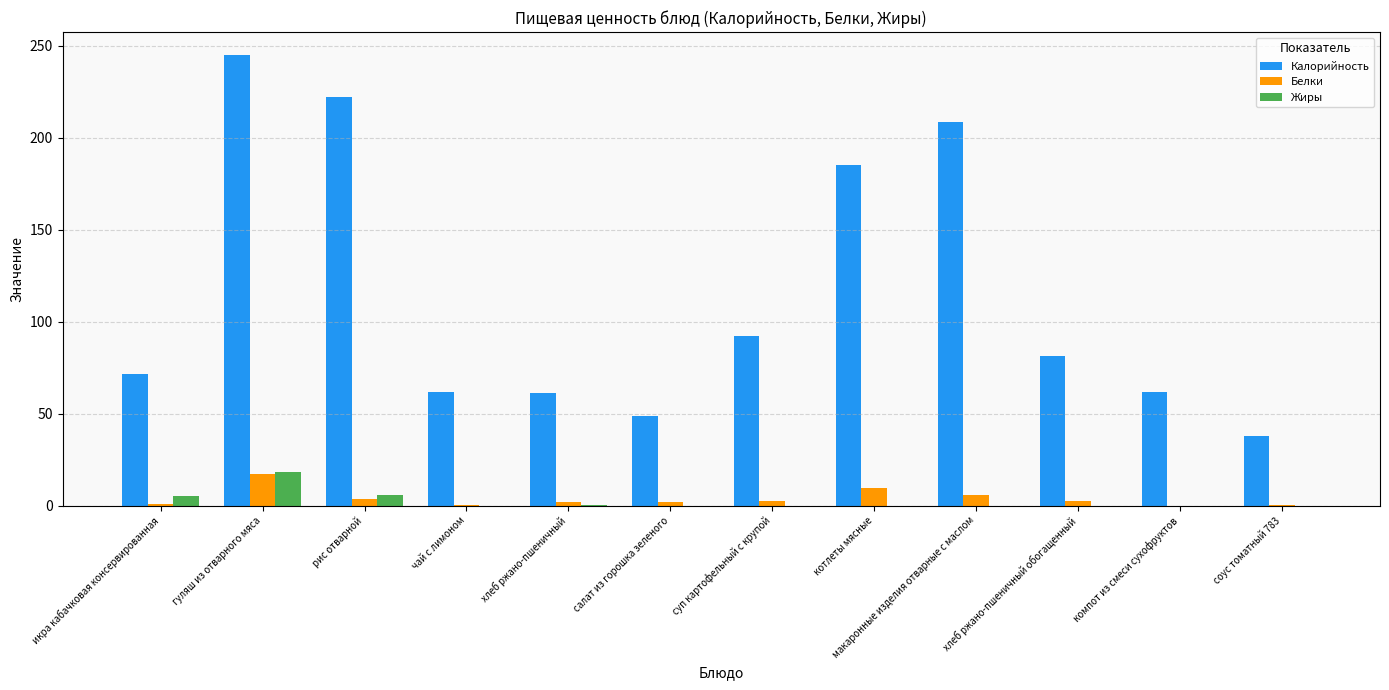

Which series changed the most between макаронные изделия отварные с маслом and соус томатный 783?

Калорийность